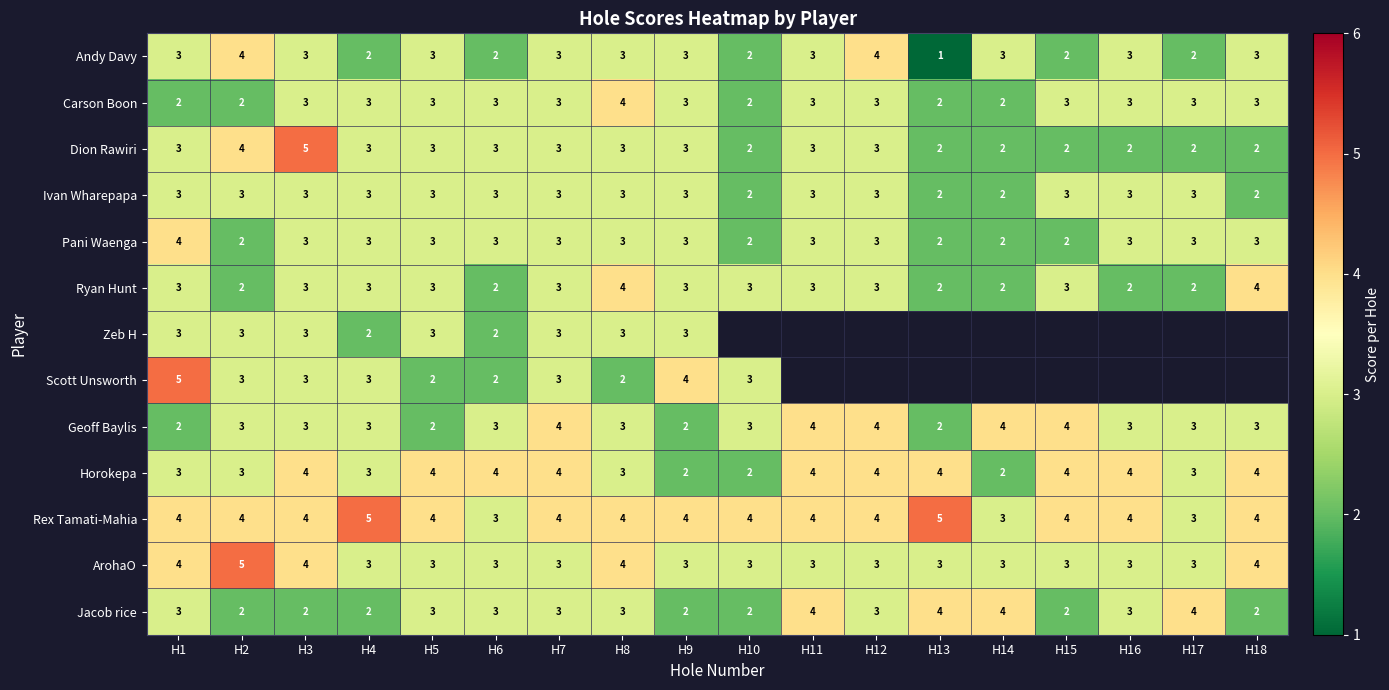

Is the value of Ivan Wharepapa at H12 greater than the value of Ryan Hunt at H13?

Yes